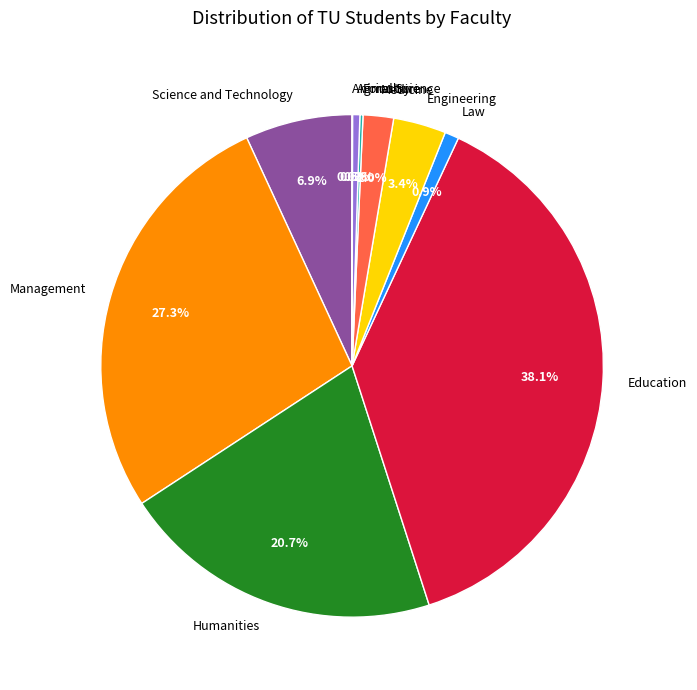

The Medicine slice represents 2% of the pie. True or false?

True